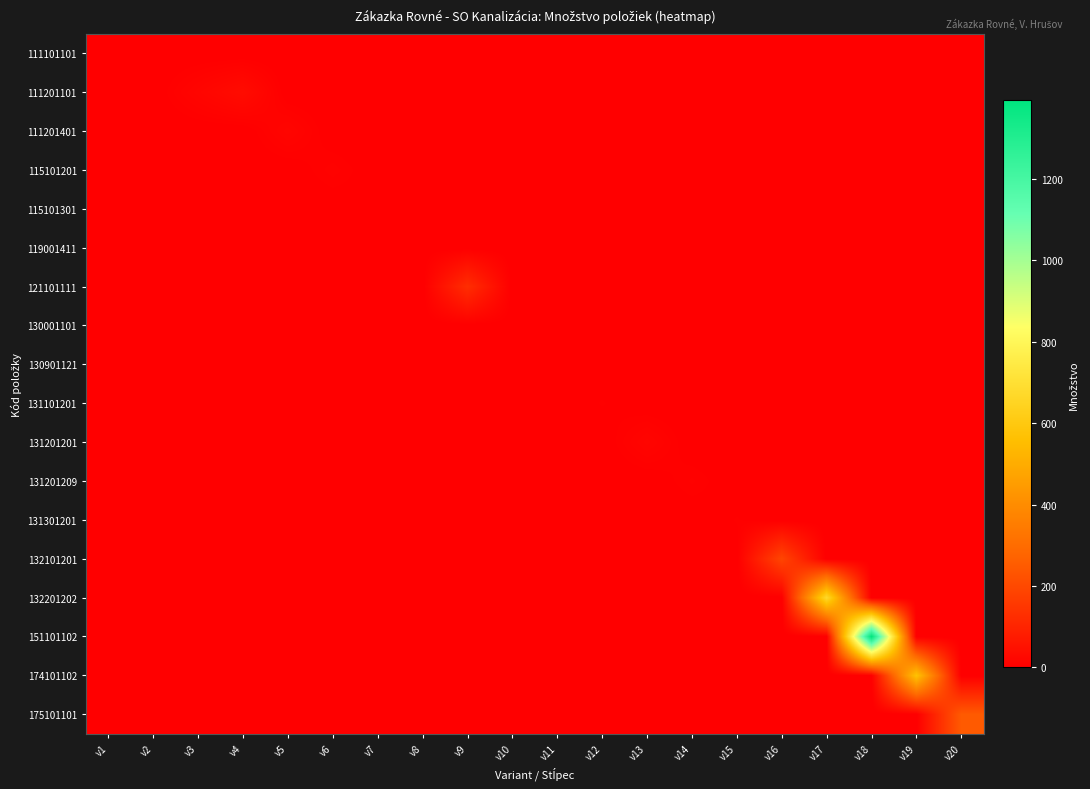

Between v13 and v2, which is larger?

v2